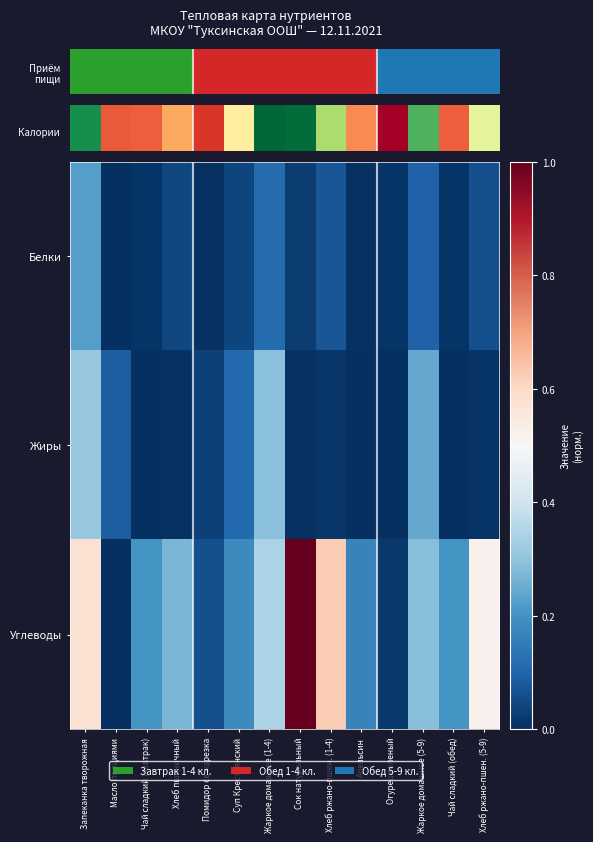

What is the greatest value displayed?

1.0